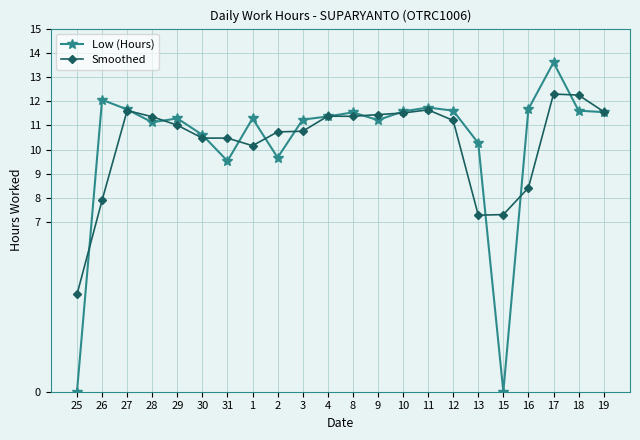

Which series has the widest spread of values?

Low (Hours)